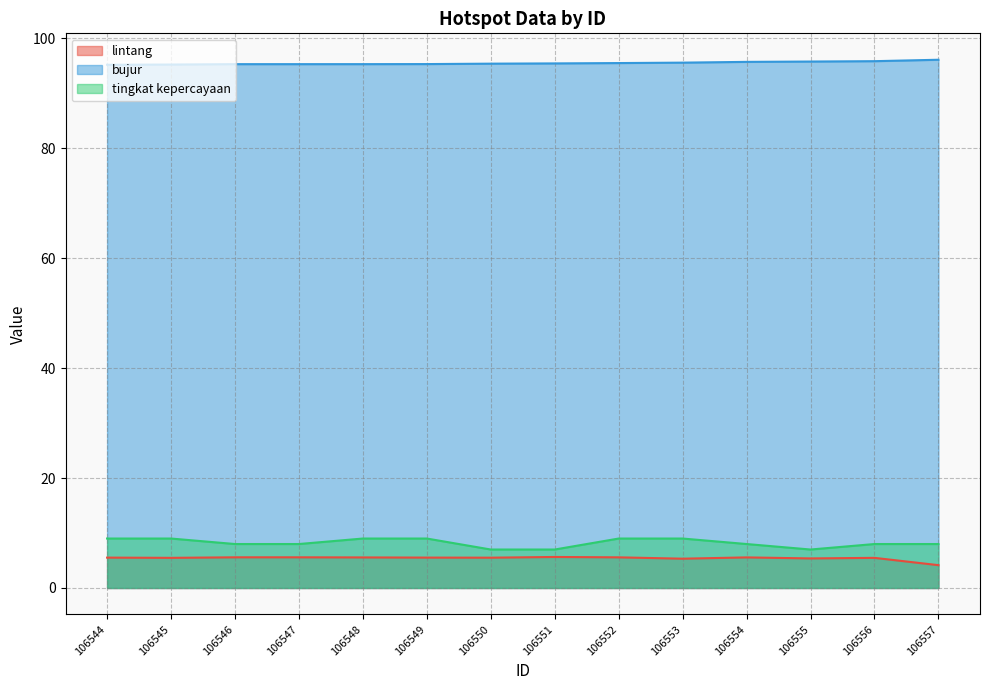

Reading left to right, transcribe all the data shown in this chart.

lintang: 5.5	5.5	5.6	5.6	5.6	5.5	5.5	5.6	5.6	5.3	5.6	5.4	5.5	4.2
bujur: 95.2	95.3	95.3	95.3	95.3	95.3	95.4	95.5	95.5	95.6	95.7	95.8	95.9	96.1
tingkat kepercayaan: 9.0	9.0	8.0	8.0	9.0	9.0	7.0	7.0	9.0	9.0	8.0	7.0	8.0	8.0